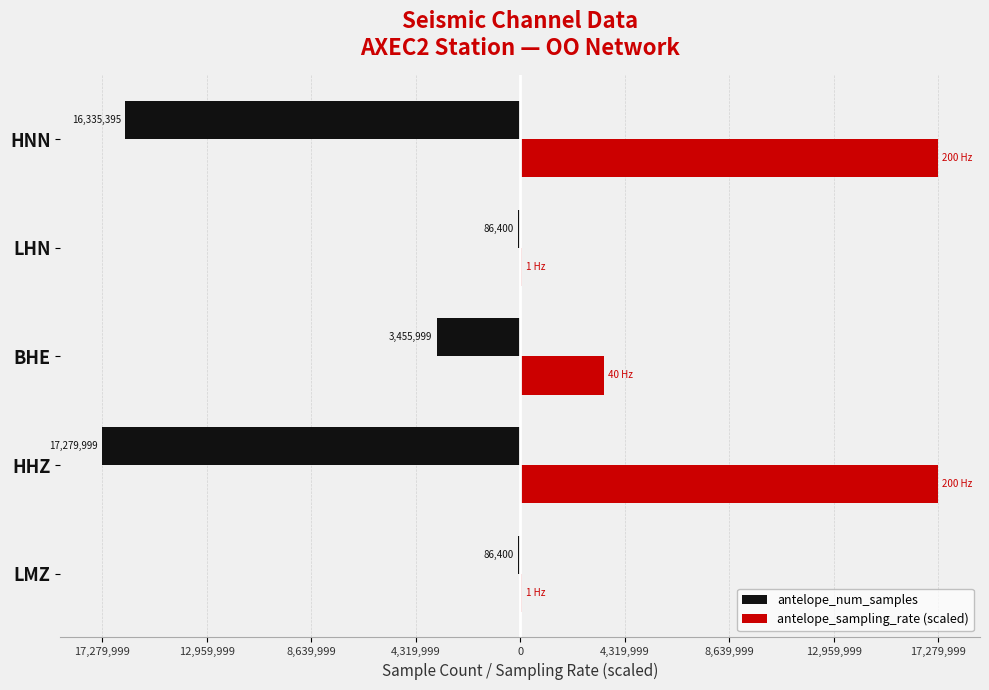

Reading left to right, transcribe all the data shown in this chart.

antelope_num_samples: -86400.0	-17279999.0	-3455999.0	-86400.0	-16335395.0
antelope_sampling_rate (scaled): 86400.0	17279999.0	3455999.8	86400.0	17279999.0